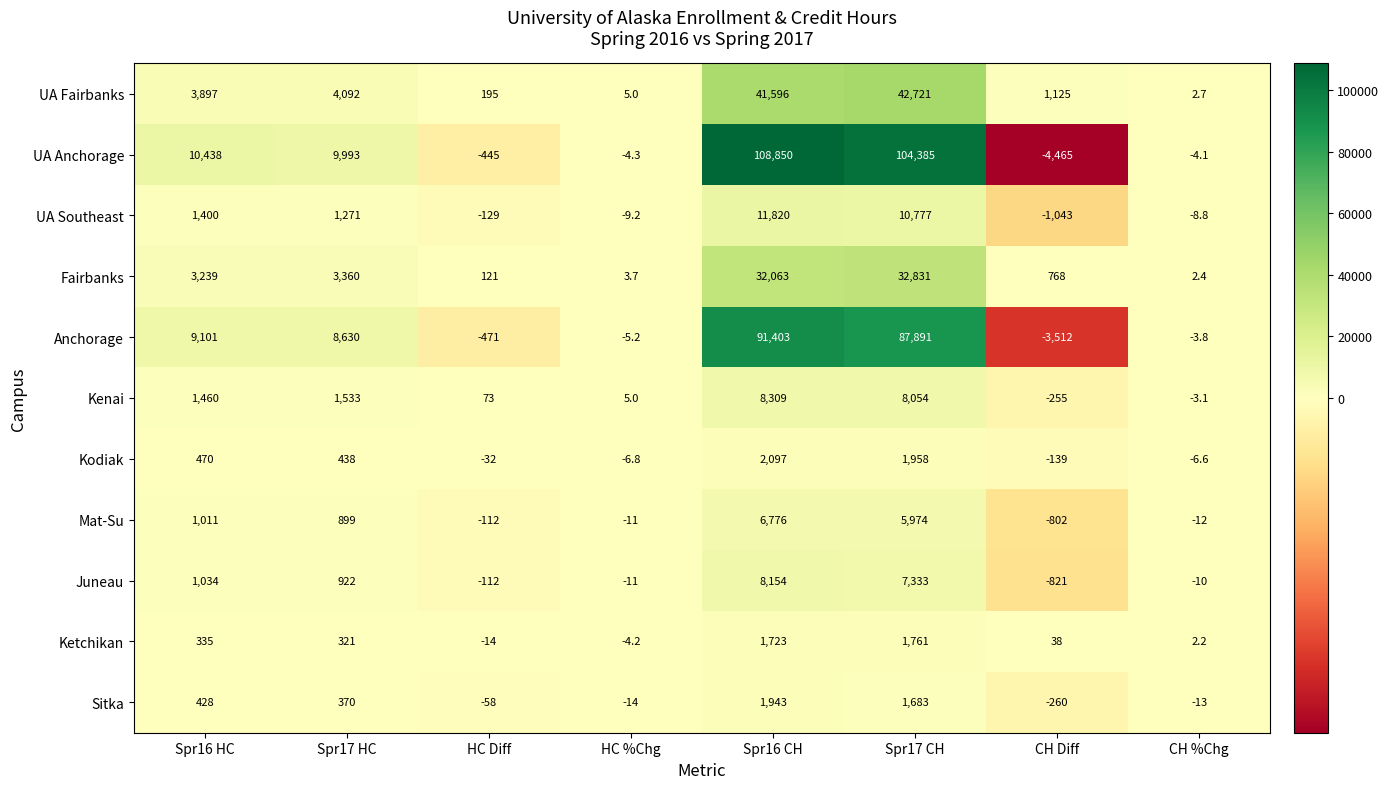

Which label corresponds to the smallest value in the chart?

CH Diff